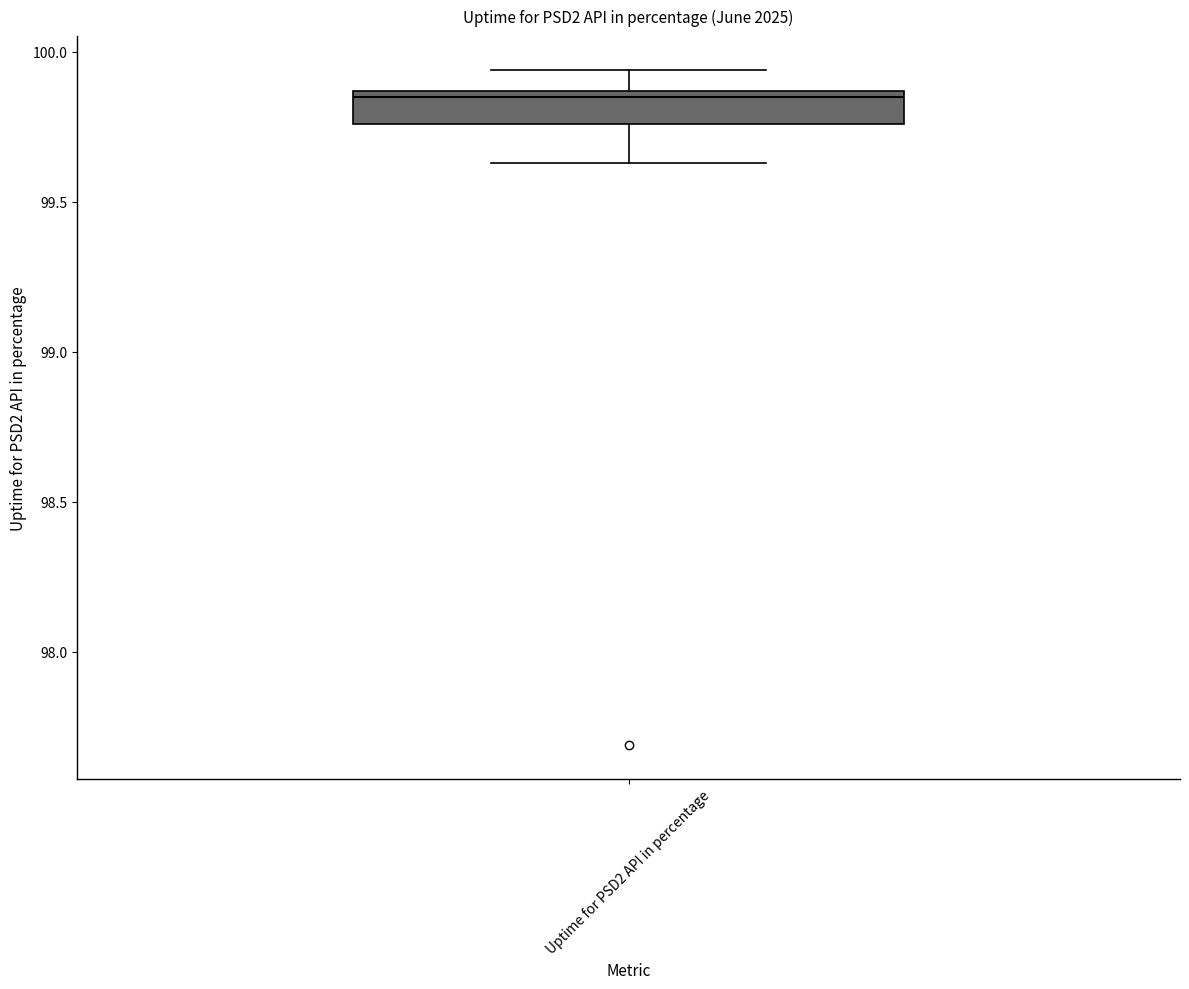

Transcribe this box plot: give where the median line is, the range the box spans, and where the two whiskers end, as read against the y-axis. The values are not printed on the chart, so give them approximately, as read against the axis.

median 99.85 (just below the box's upper edge), box 99.75 to 99.85, whiskers 99.65 to 99.95